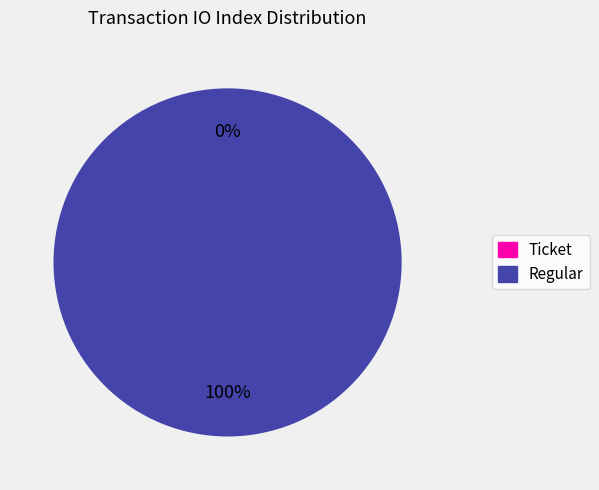

How many slices are in this pie chart?

2